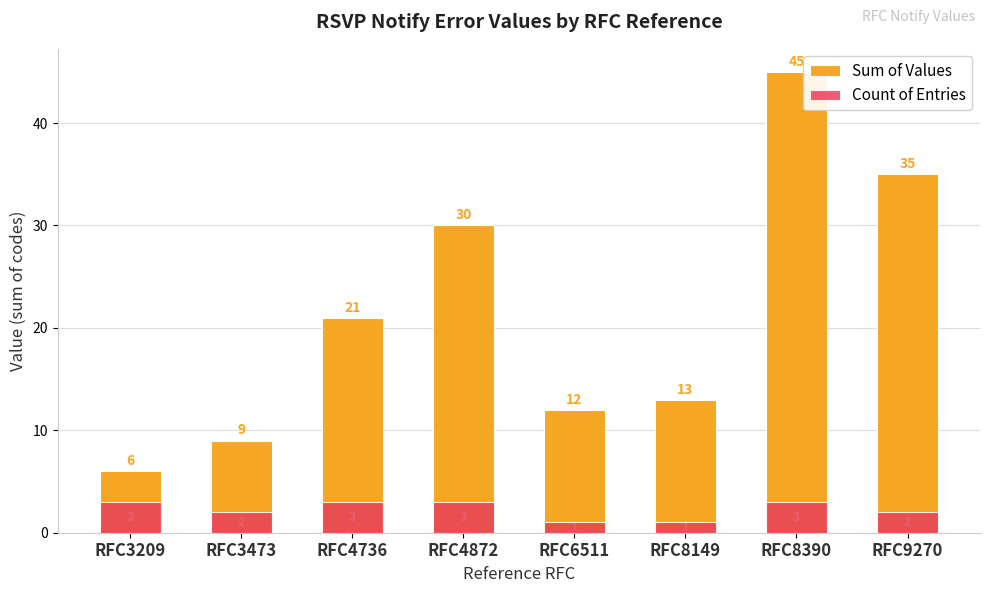

Count the Count of Entries values in the range 2 to 3.

6